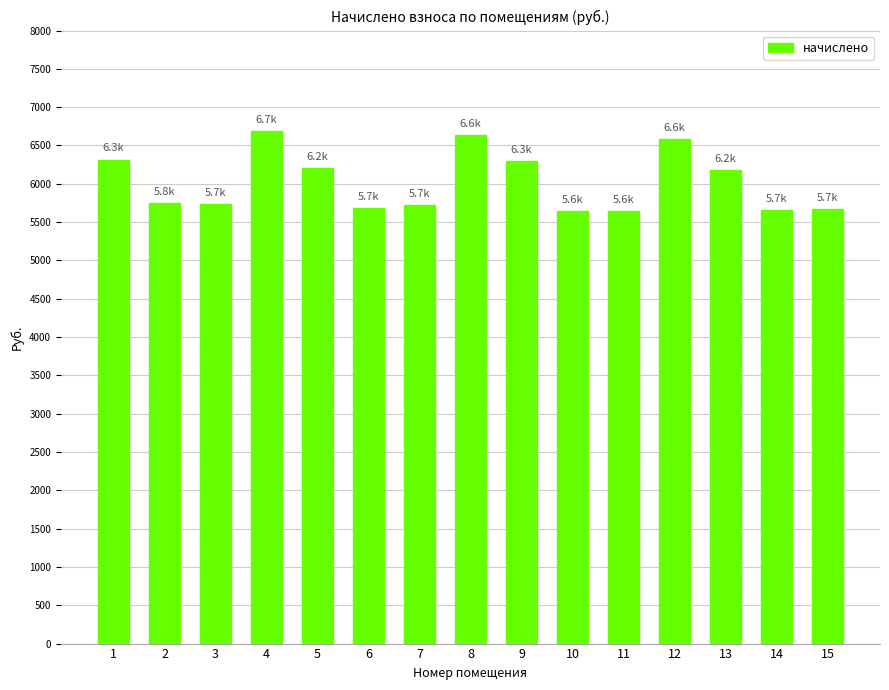

What is the ratio of the value at 15 to the value at 3?

1.0